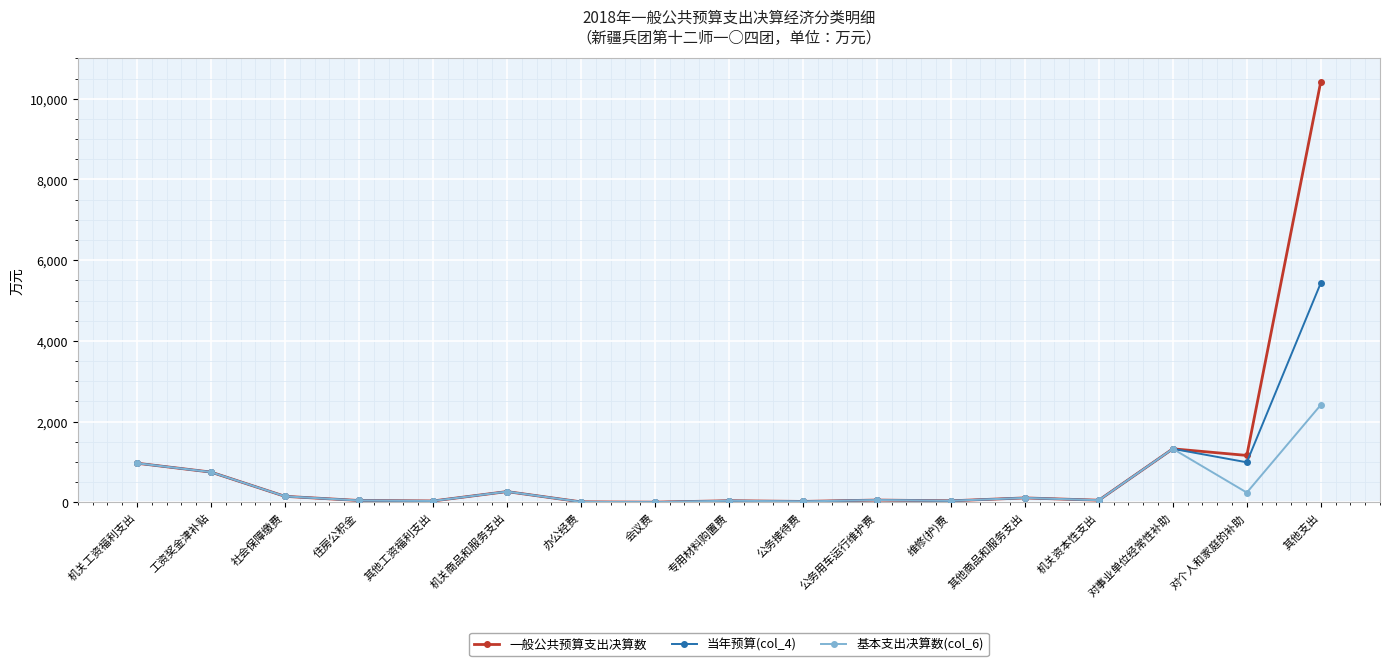

What is the label of the 10th point from the left?

公务接待费